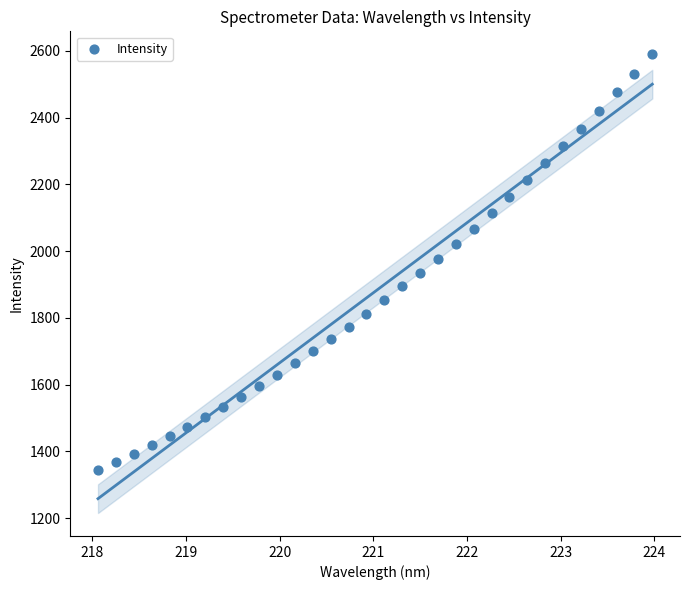

What is the range of Y values (max minus min)?

1246.0